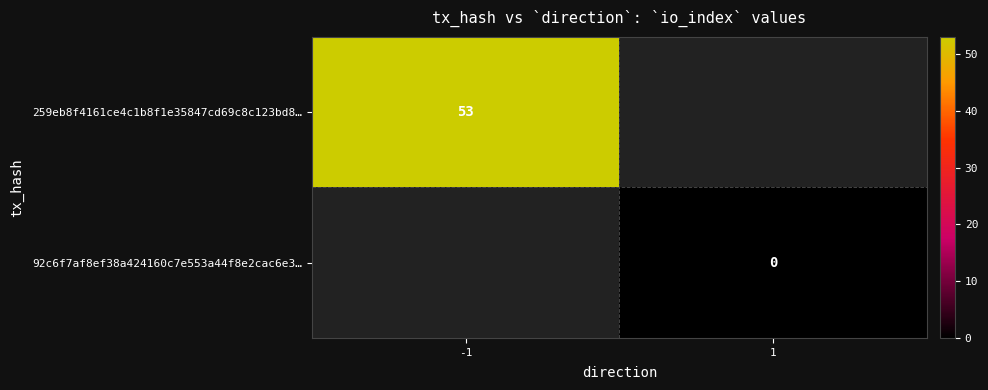

What is the highest value of the 259eb8f4161ce4c1b8f1e35847cd69c8c123bd8… series?

53.0